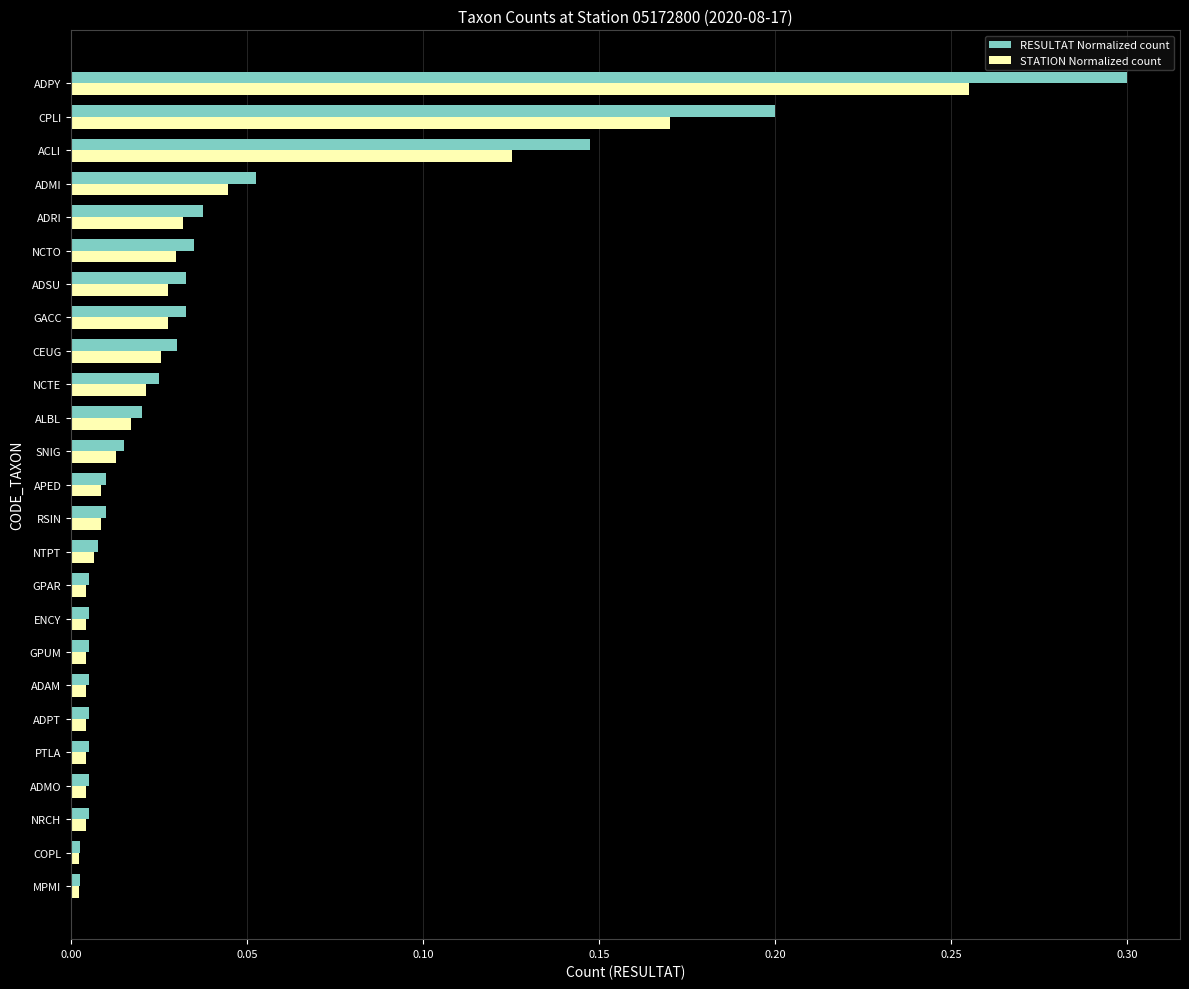

Is it true that RESULTAT Normalized count equals 0.0 at ALBL?

True